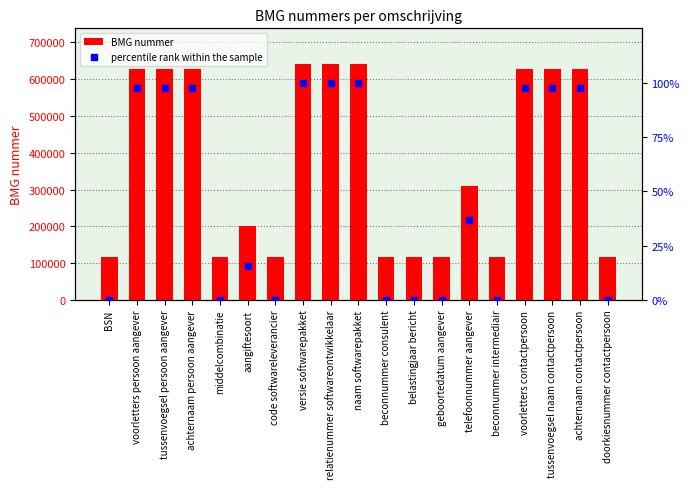

Which series has the widest spread of Y values?

BMG nummer